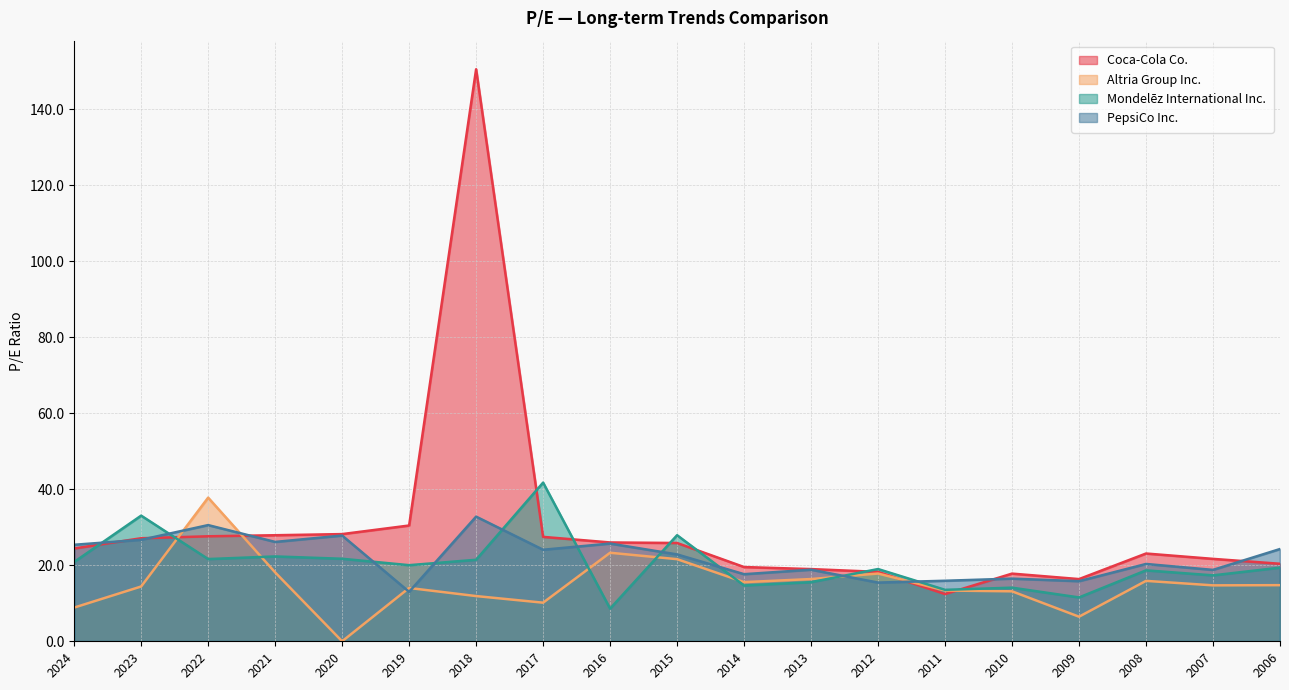

How many distinct data groups are displayed?

4